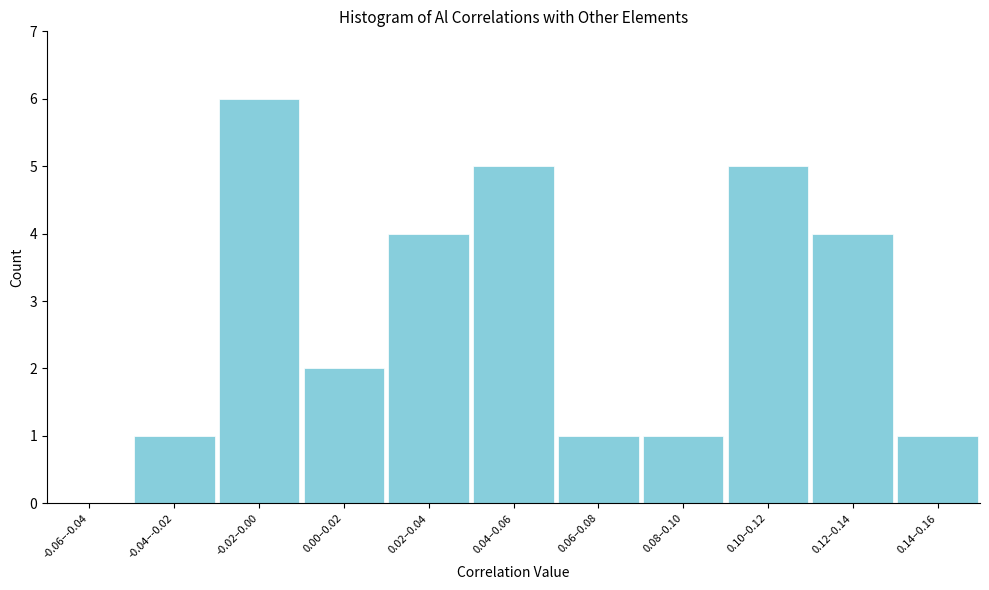

Reading right to left, list all the values displayed in this chart.

0.14–0.16=1	0.12–0.14=4	0.10–0.12=5	0.08–0.10=1	0.06–0.08=1	0.04–0.06=5	0.02–0.04=4	0.00–0.02=2	-0.02–0.00=6	-0.04–-0.02=1	-0.06–-0.04=0